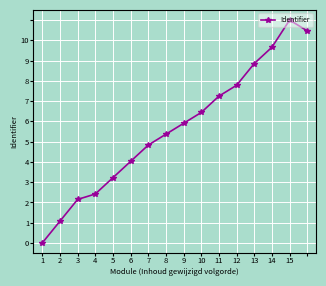

Is this an area chart (filled region under the line)?

No